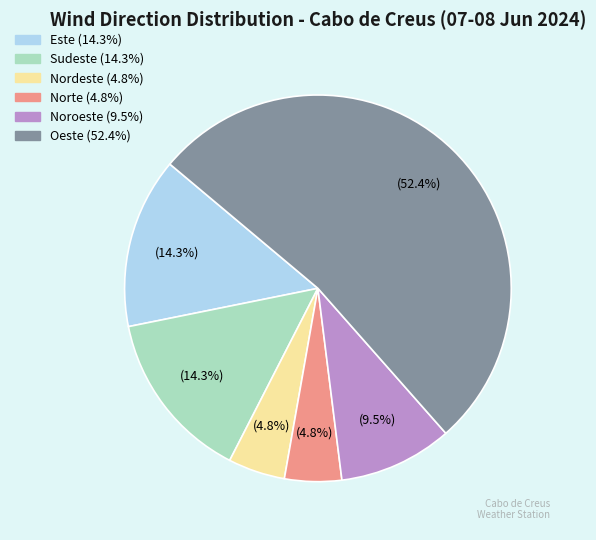

Is there a majority slice in this chart?

Yes